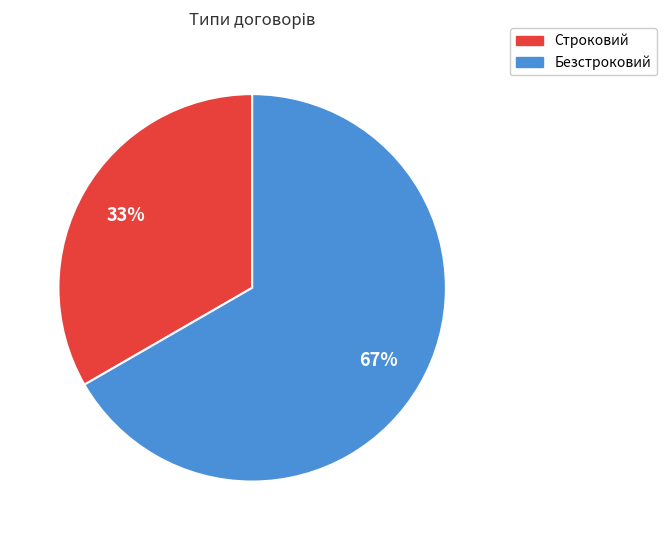

Do Строковий and Безстроковий together represent more than half of the pie?

Yes